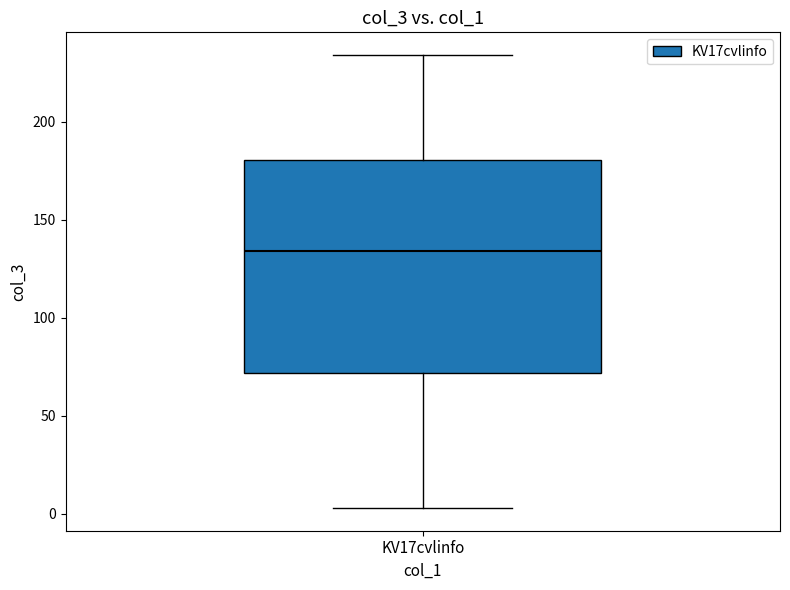

Where does the upper whisker of the box for KV17cvlinfo end on the y-axis? The values are not printed on the chart, so give them approximately, as read against the axis.

235